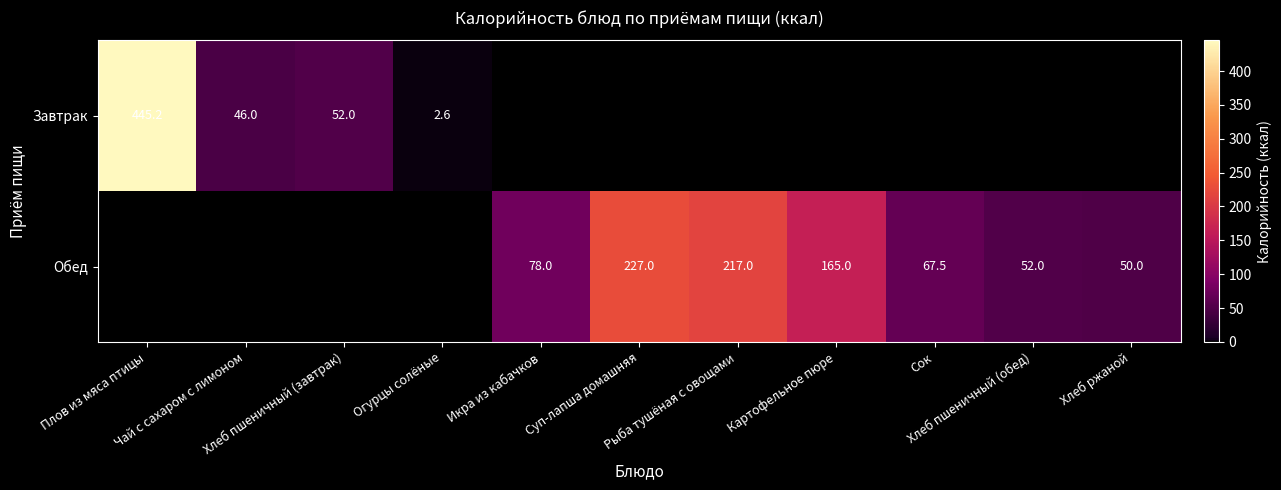

Which series has the largest total across all categories?

Обед